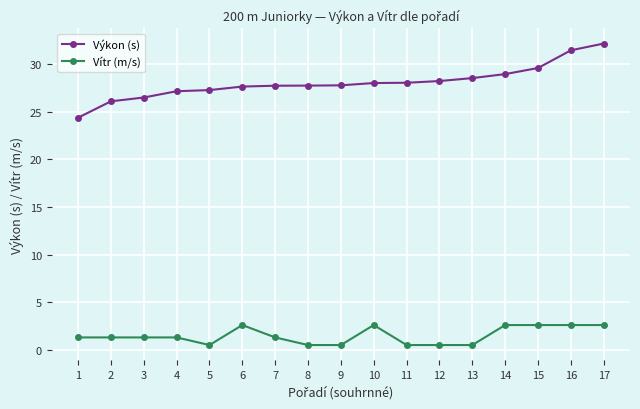

What is the approximate value of Výkon (s) at 4?

27.2